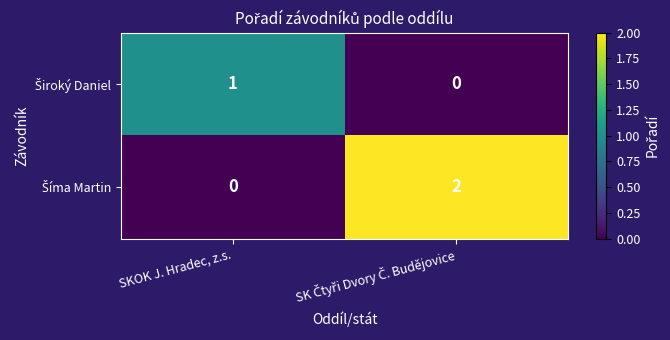

How many distinct data groups are displayed?

2